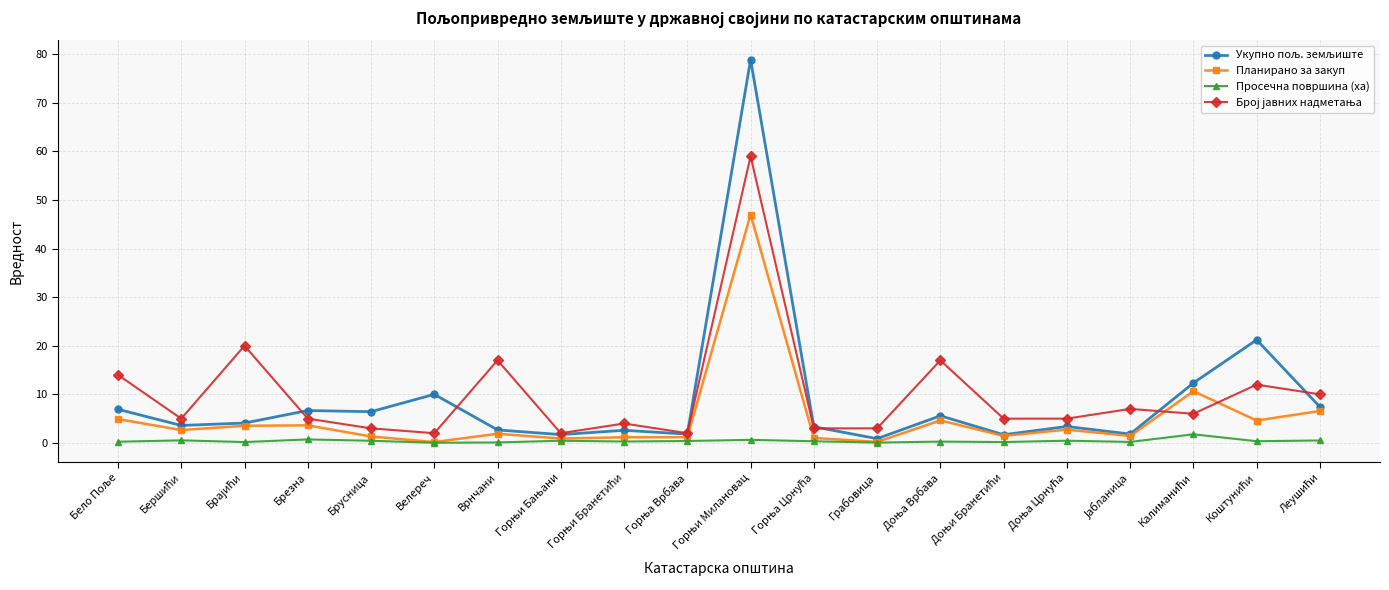

Is this an area chart (filled region under the line)?

No